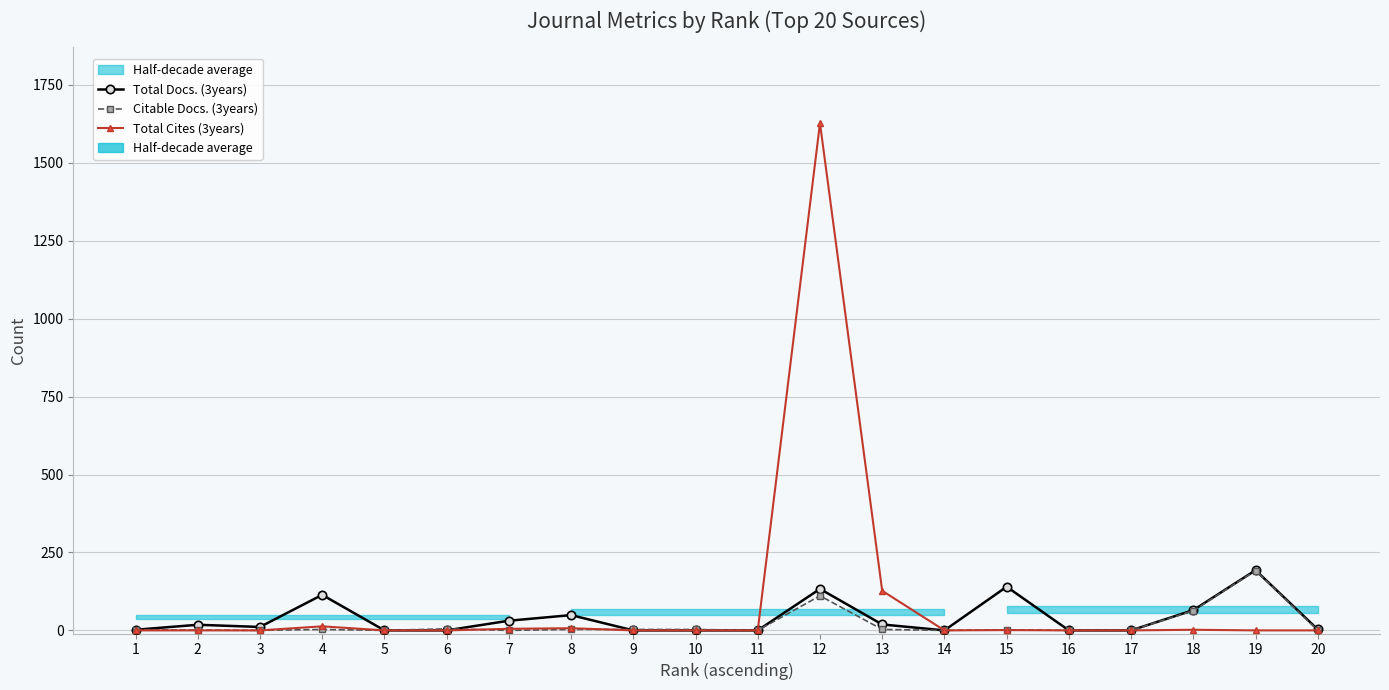

What is the difference between the maximum and minimum values in the Total Docs. (3years) series?

193